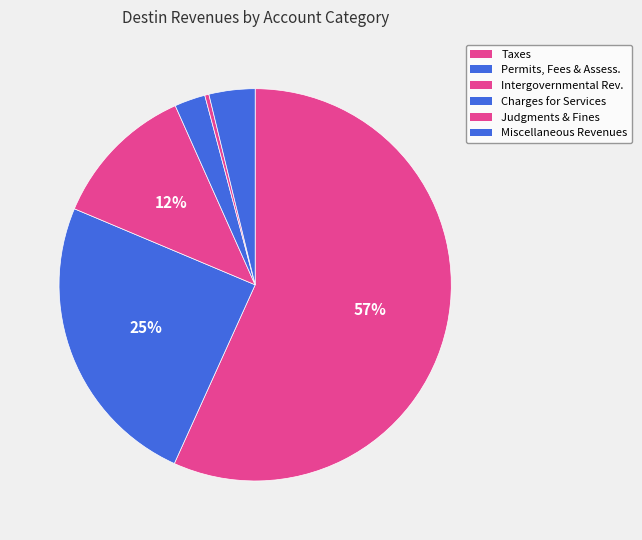

Which category accounts for the majority?

Taxes